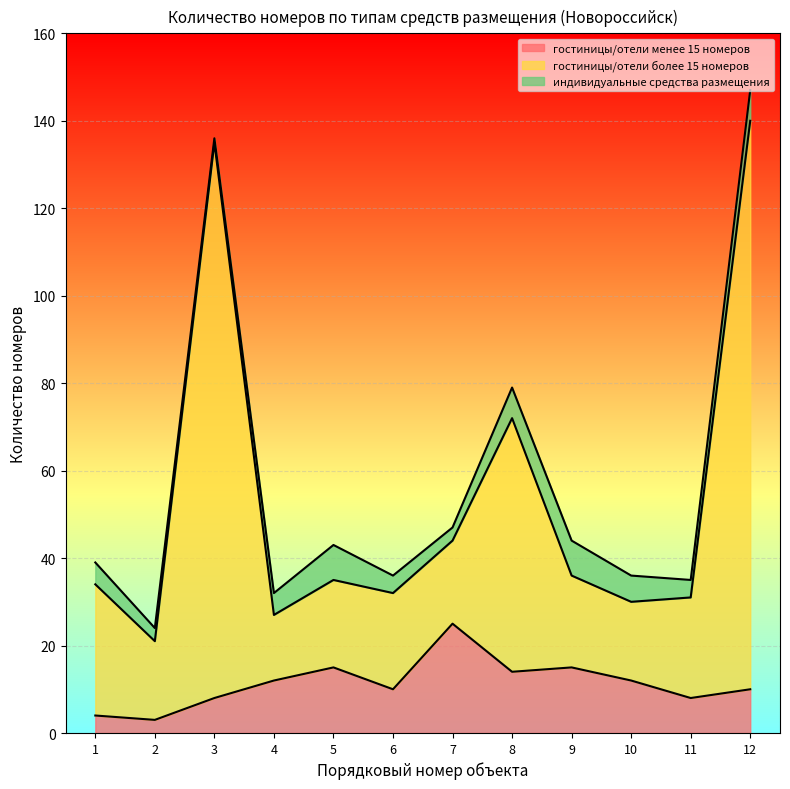

At which category is the sum across all series the highest?

12